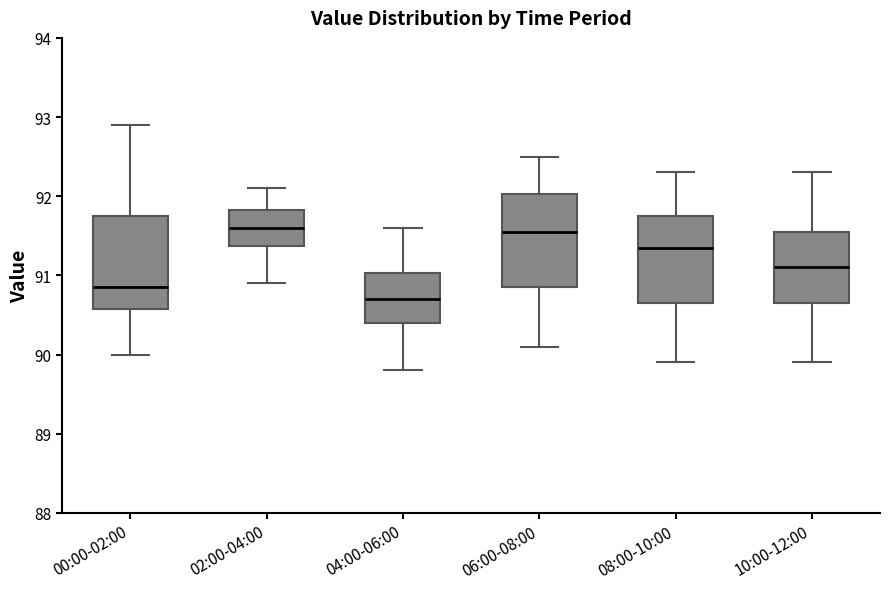

Where does the upper whisker of the box for 04:00-06:00 end on the y-axis? The values are not printed on the chart, so give them approximately, as read against the axis.

91.6